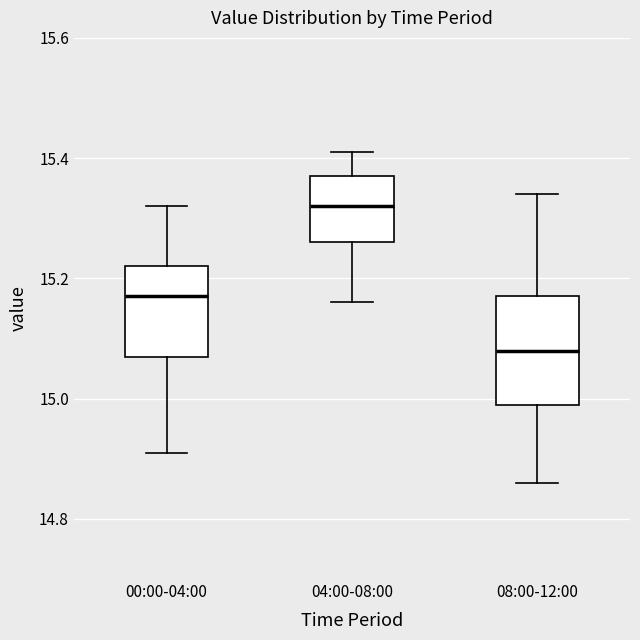

Reading left to right, transcribe this box plot: for each box, give where its median line is, the range the box spans, and where its two whiskers end, as read against the y-axis. The values are not printed on the chart, so give them approximately, as read against the axis.

00:00-04:00: median 15.18, box 15.08 to 15.22, whiskers 14.92 to 15.32
04:00-08:00: median 15.32, box 15.26 to 15.38, whiskers 15.16 to 15.42
08:00-12:00: median 15.08, box 15.00 to 15.18, whiskers 14.86 to 15.34